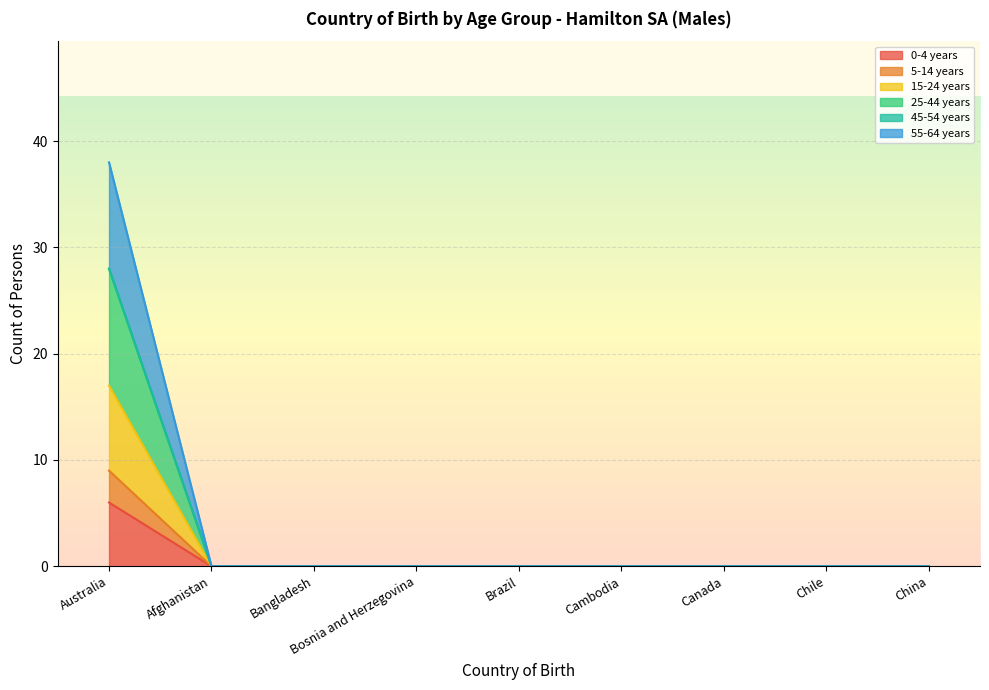

Which series has the largest total across all categories?

25-44 years